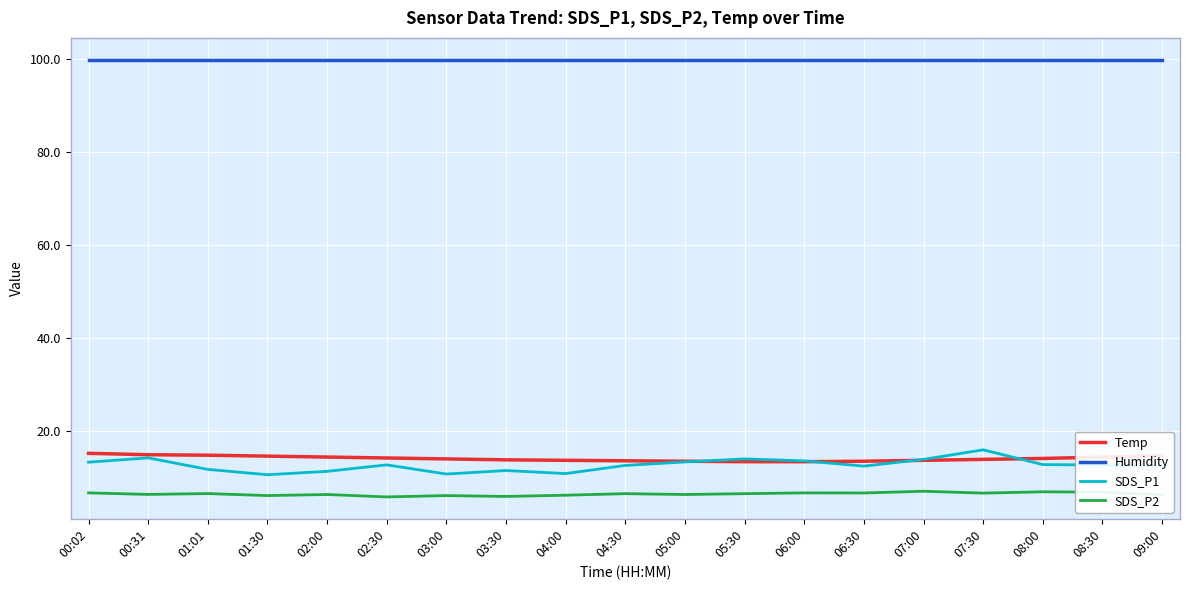

Read the Humidity value at 03:30.

99.9